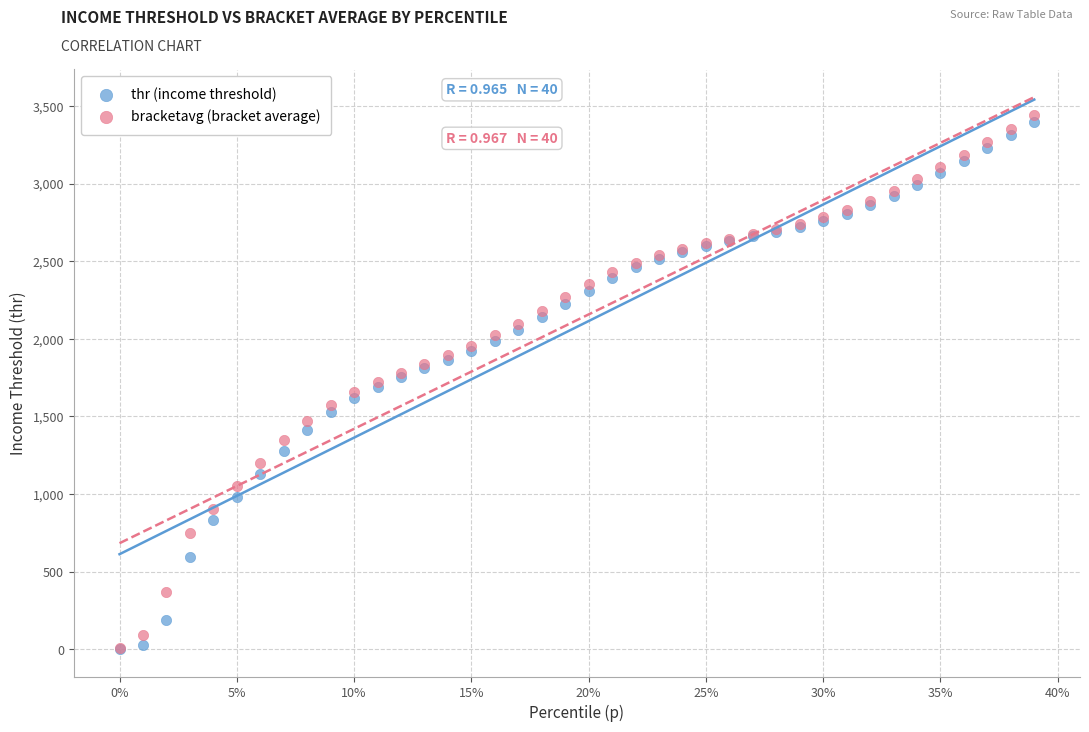

What are all the series names shown in the legend?

thr (income threshold), bracketavg (bracket average)